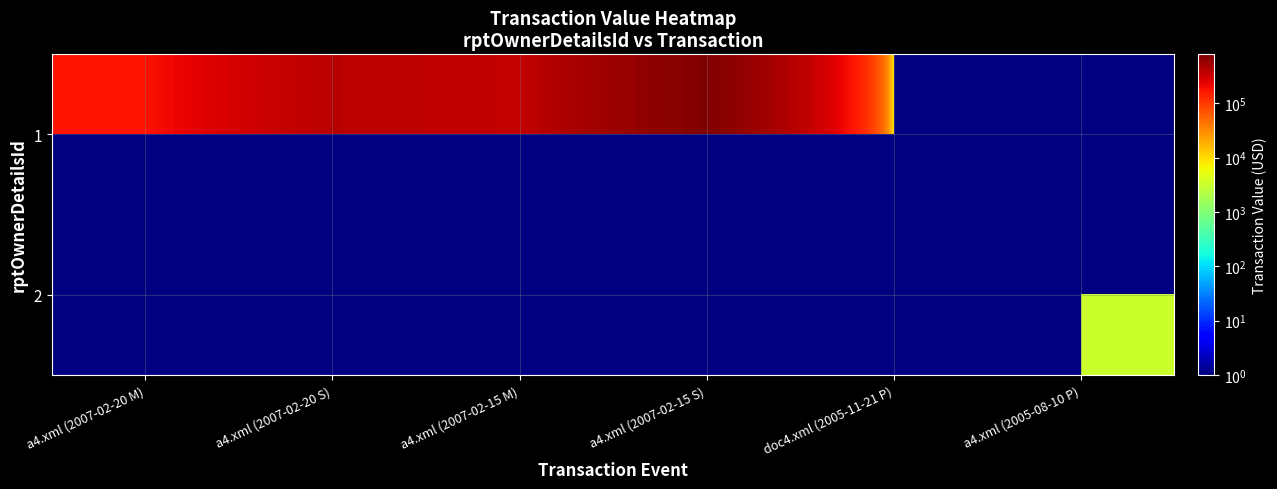

How many positive values does the 2 series have?

1